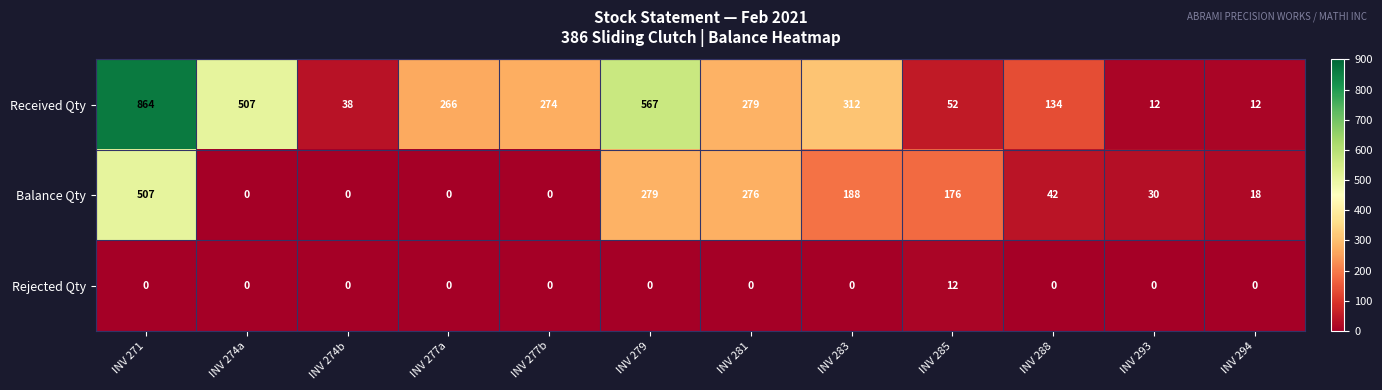

How many series are shown in this chart?

3